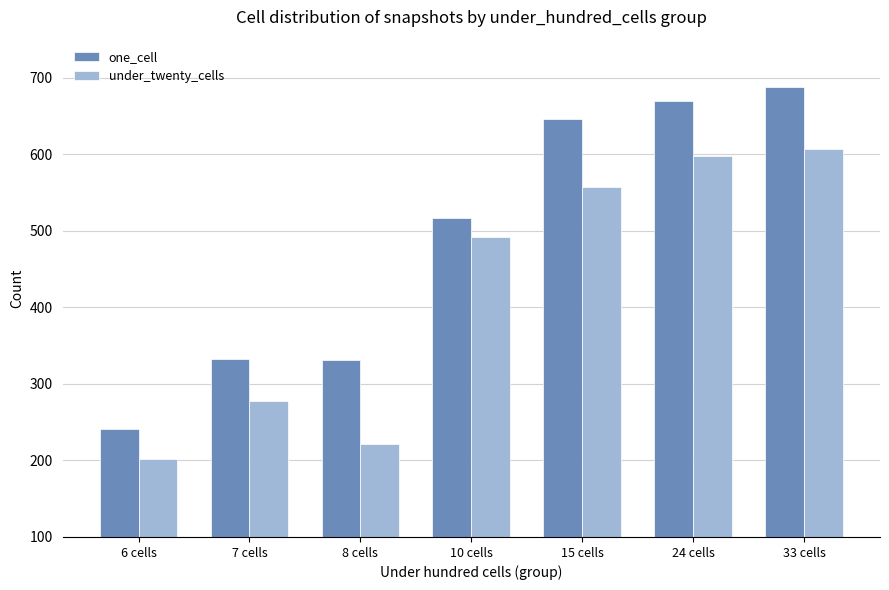

How many series are shown in this chart?

2